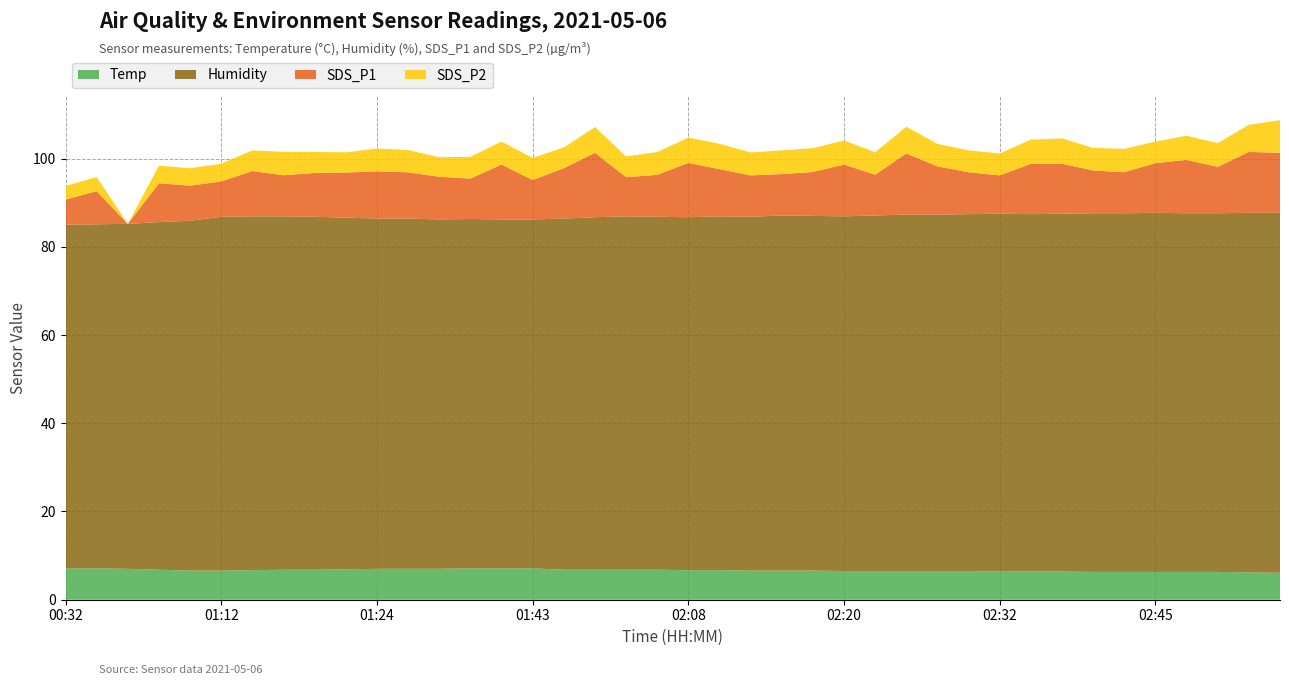

Reading left to right, what are all the values shown in this chart?

Temp: 7.1	7.1	7.0	6.8	6.6	6.6	6.7	6.8	6.8	6.9	7.0	7.0	7.0	7.1	7.1	7.1	6.8	6.8	6.8	6.8	6.7	6.7	6.6	6.6	6.6	6.5	6.5	6.5	6.5	6.5	6.4	6.4	6.4	6.3	6.3	6.3	6.3	6.3	6.2	6.1
Humidity: 77.9	78.0	78.2	78.8	79.3	80.2	80.2	80.1	80.0	79.7	79.4	79.4	79.2	79.2	79.1	79.1	79.6	79.9	80.1	80.0	80.0	80.2	80.2	80.5	80.4	80.4	80.6	80.8	80.8	80.9	81.1	81.0	81.1	81.3	81.3	81.4	81.3	81.3	81.5	81.6
SDS_P1: 5.7	7.5	0.0	8.8	8.0	8.0	10.3	9.3	9.9	10.2	10.7	10.5	9.7	9.2	12.4	8.9	11.4	14.6	8.9	9.5	12.3	10.7	9.4	9.4	9.9	11.7	9.2	13.8	10.9	9.5	8.7	11.4	11.3	9.7	9.3	11.3	12.1	10.5	13.8	13.6
SDS_P2: 3.1	3.2	0.0	4.0	4.0	4.0	4.7	5.3	4.8	4.6	5.2	5.0	4.4	4.9	5.2	5.0	4.7	5.8	4.7	5.2	5.7	5.8	5.2	5.4	5.4	5.5	5.1	6.0	5.1	5.0	5.0	5.5	5.8	5.1	5.3	4.9	5.5	5.4	6.2	7.4